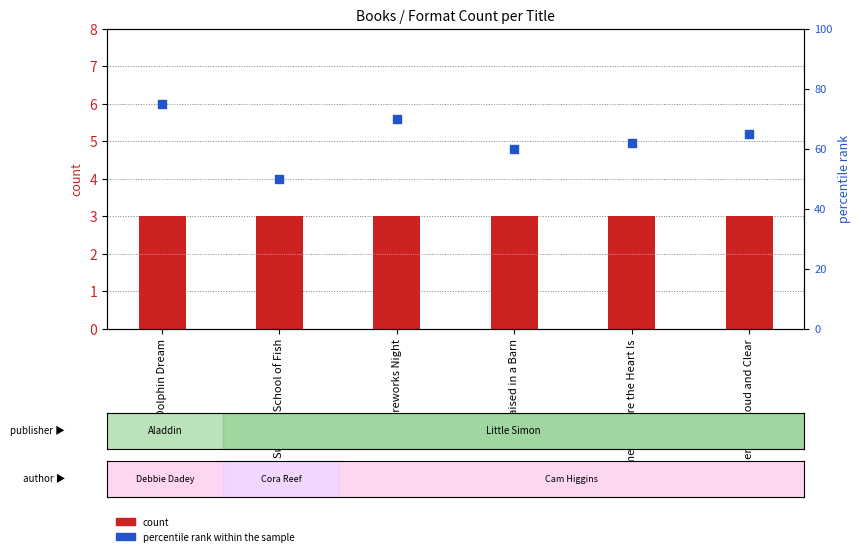

What are all the series names shown in the legend?

count, percentile rank within the sample